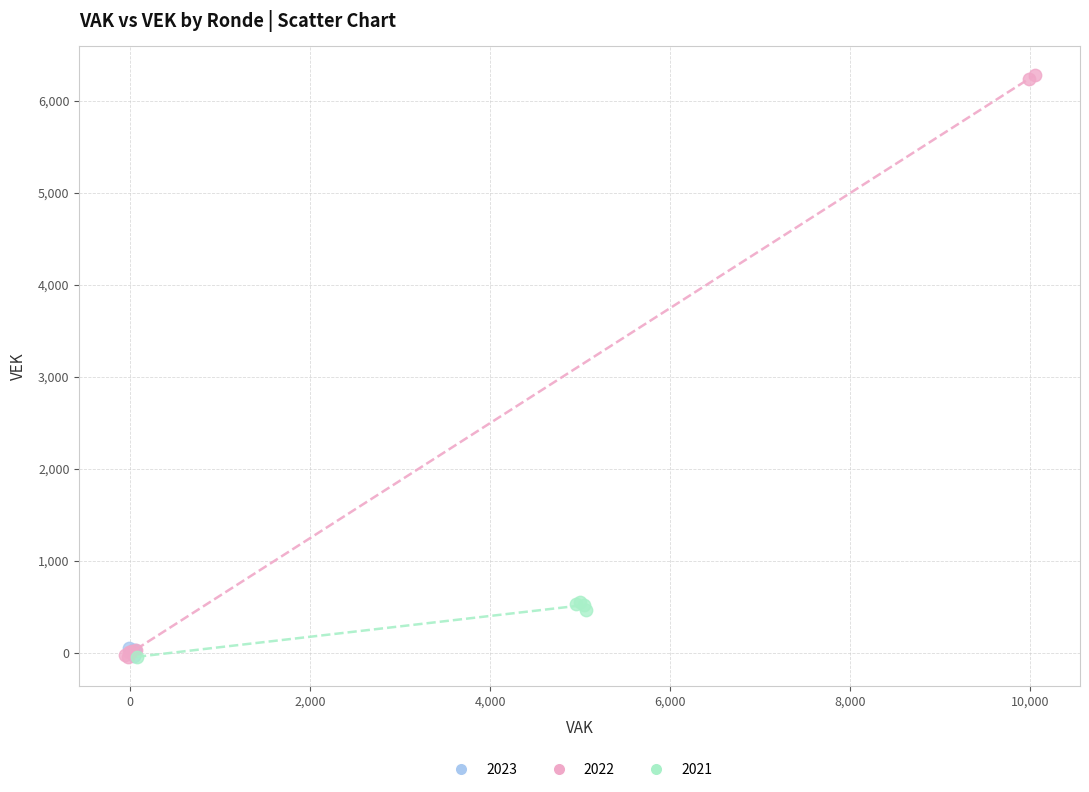

Which series has the widest spread of Y values?

2022